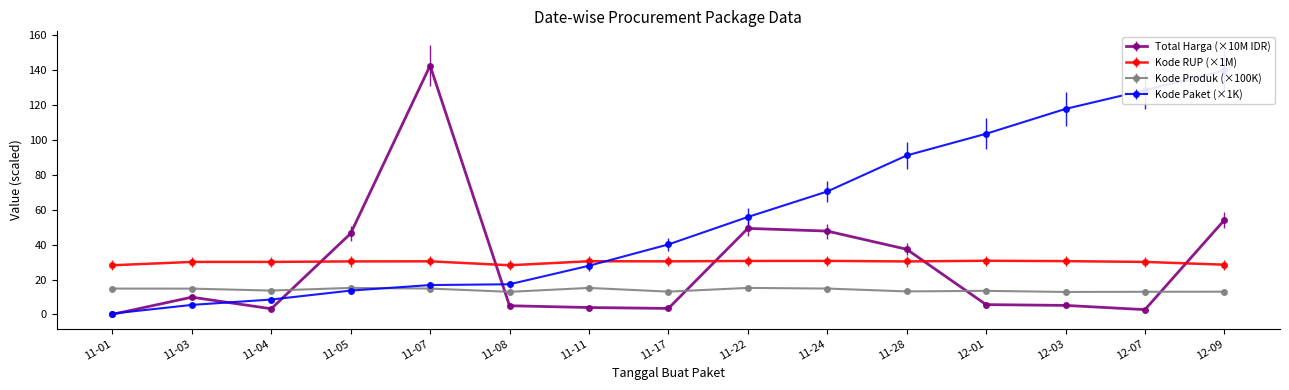

True or false: Kode Produk (×100K) has a value of 5.2 at 11-07.

False